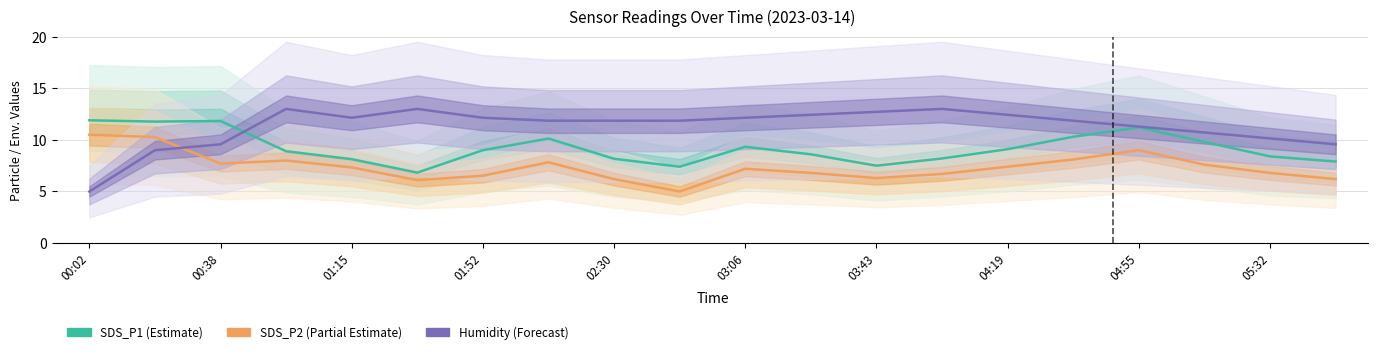

Is the value of Humidity (Forecast) at 04:19 greater than the value of SDS_P1 (Estimate) at 01:15?

Yes